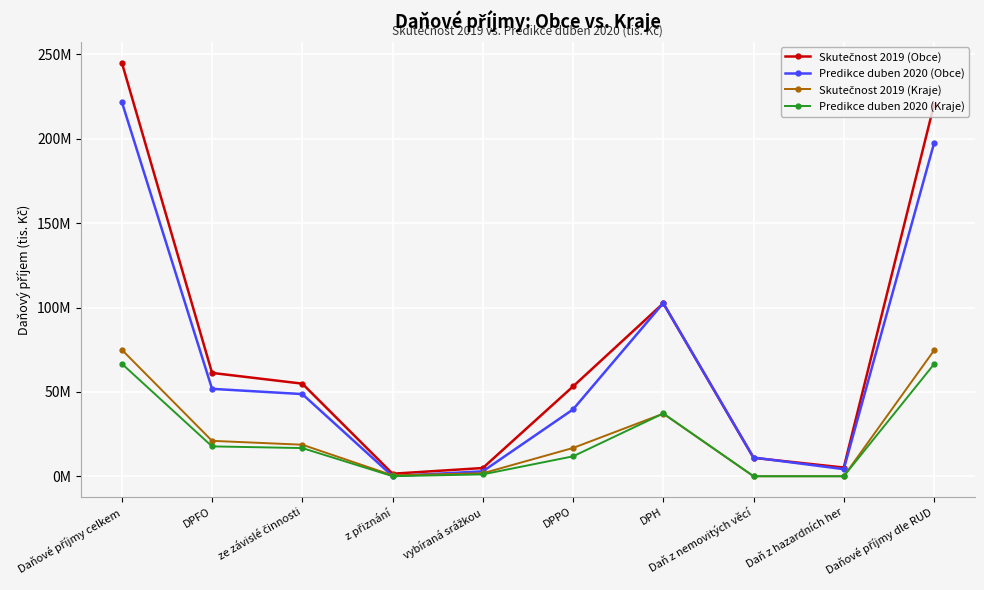

Is it true that Skutečnost 2019 (Kraje) equals 35741672.9 at Daň z nemovitých věcí?

False